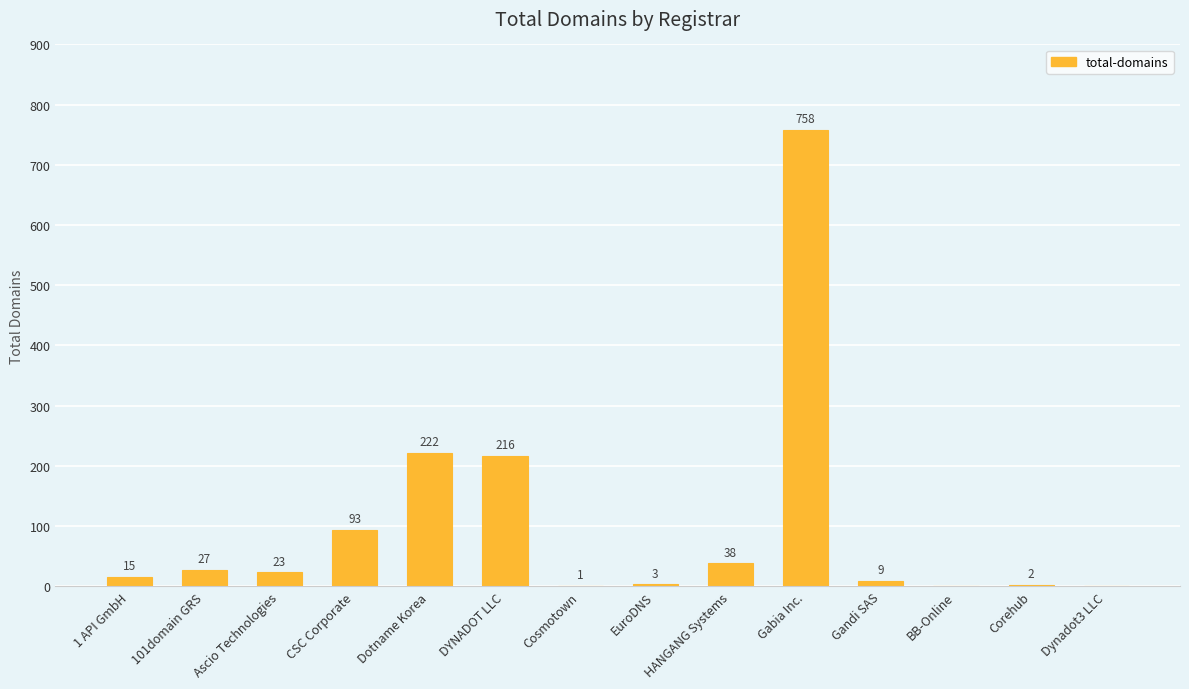

At which label is the value closest to 379?

Dotname Korea